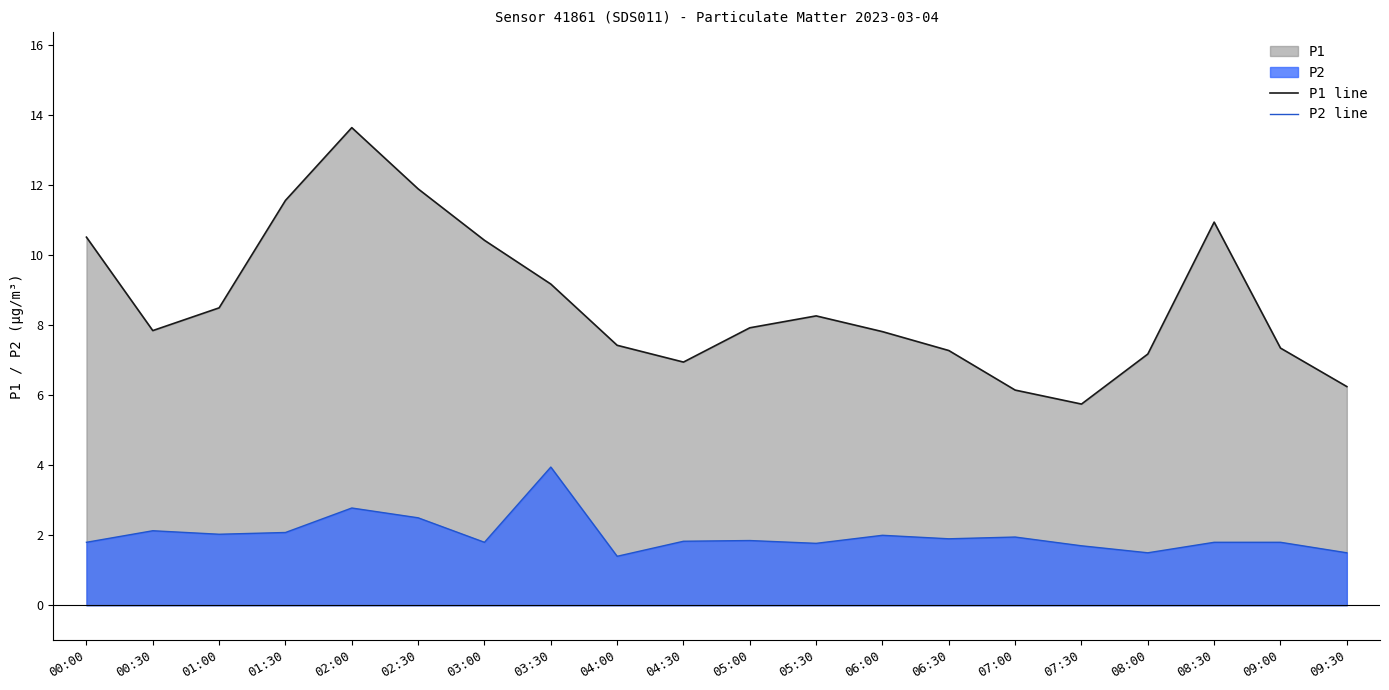

At which label does P1 line reach its minimum?

07:30